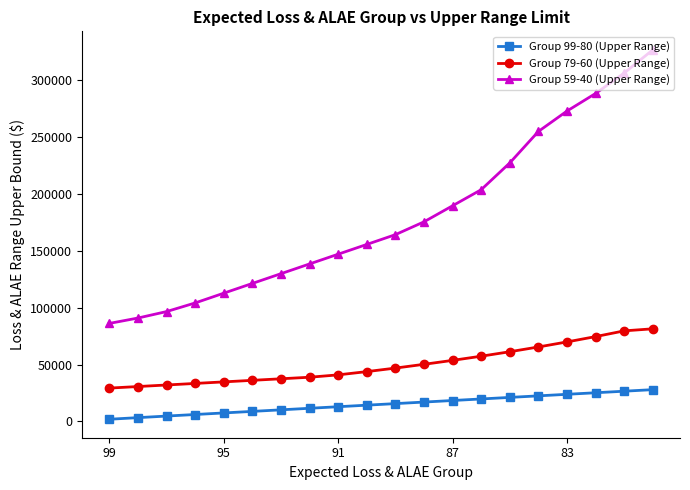

What is the maximum value shown in the chart?

326330